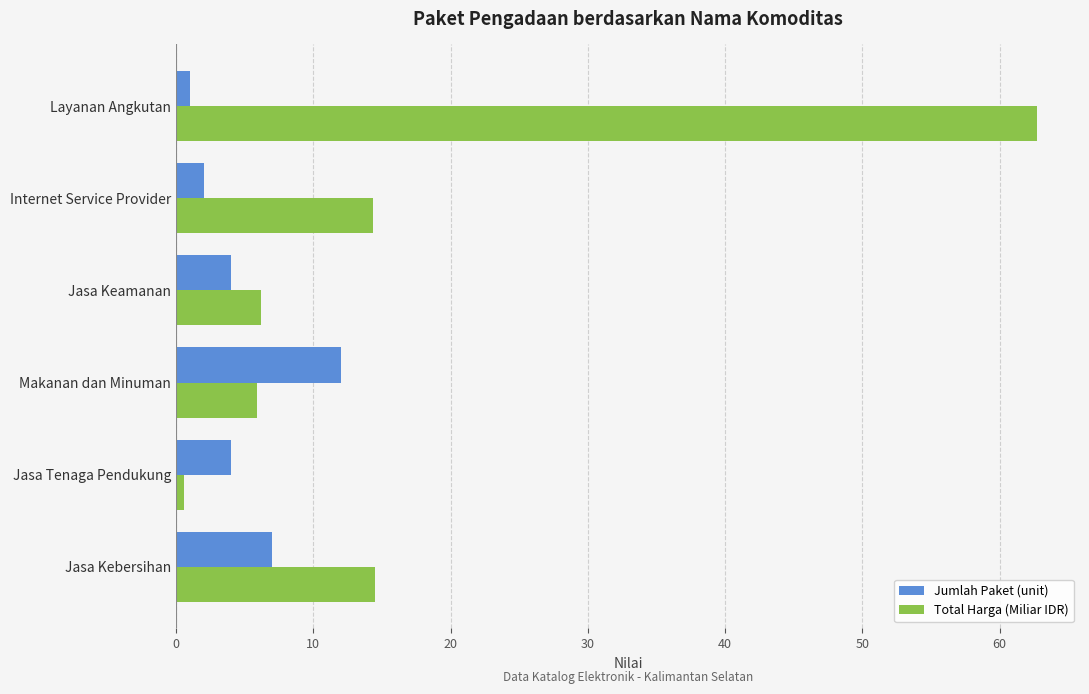

What is the greatest value displayed?

62.7